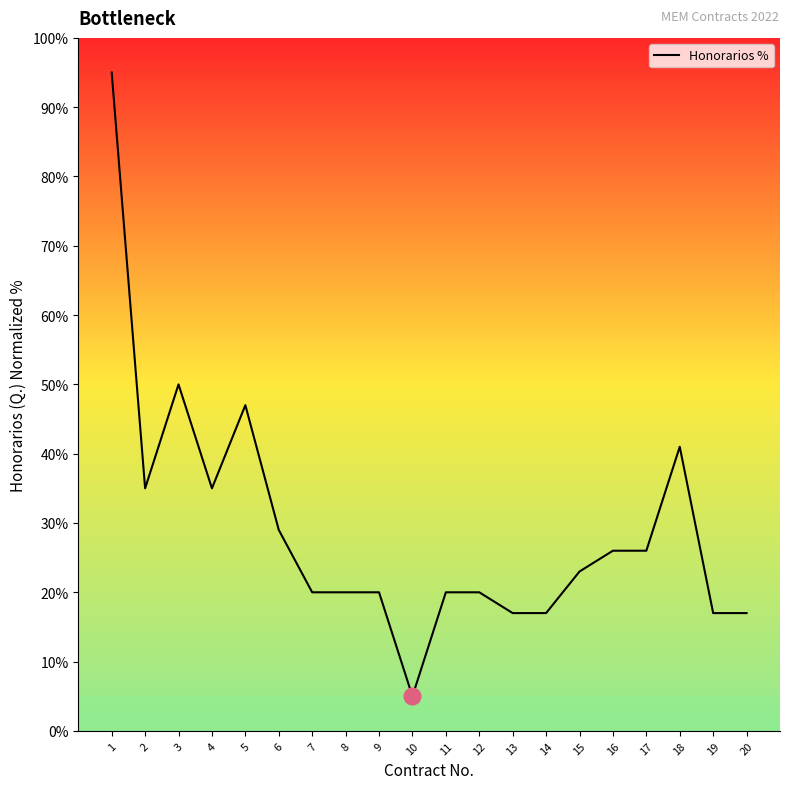

At which category does the chart reach its peak across all series?

1